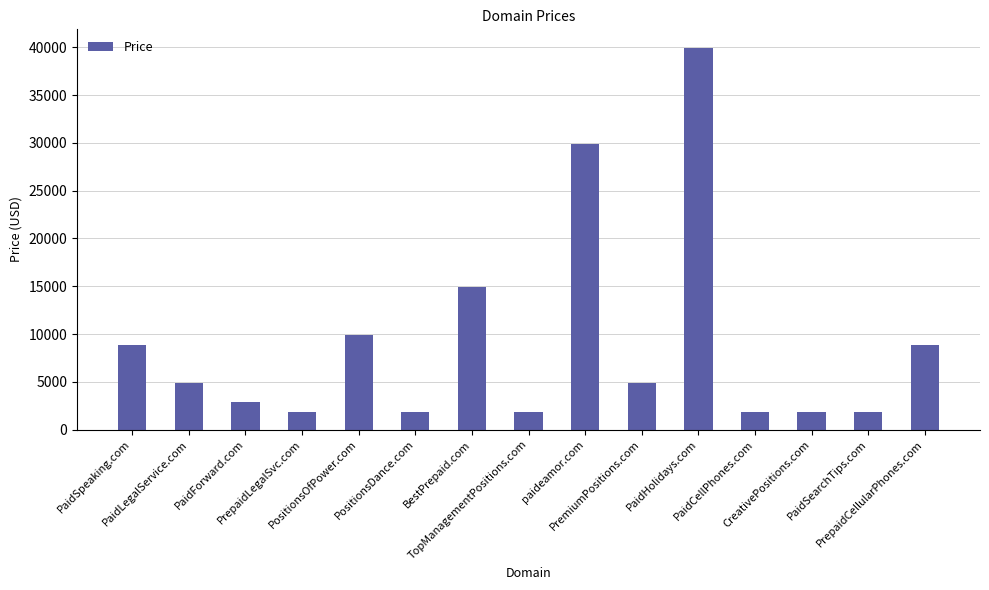

Count the number of categories in the chart.

15